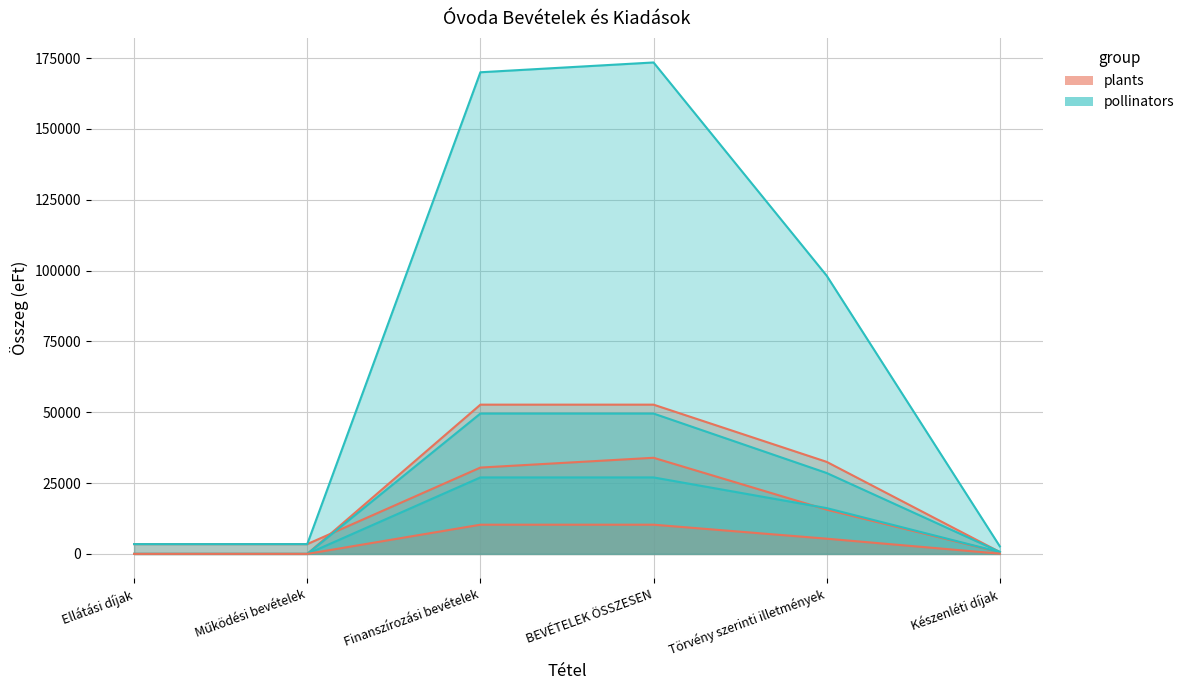

Which category has the lowest value across all series?

Ellátási díjak